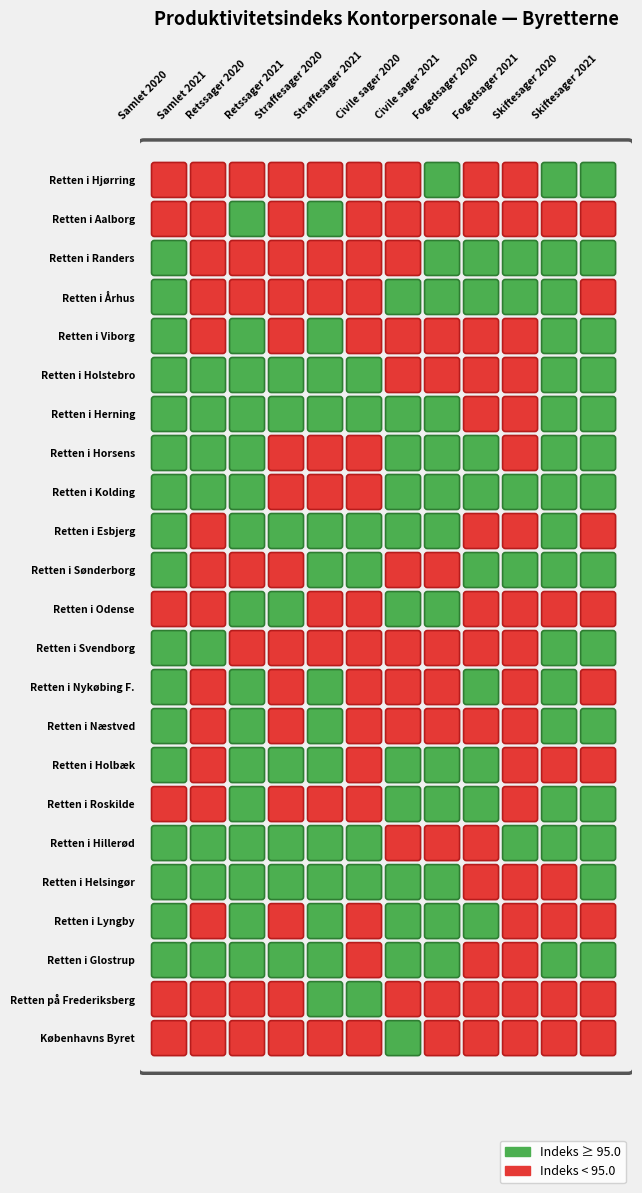

Rank the series by their maximum value, from highest to lowest.

Retten i Glostrup, Retten i Esbjerg, Retten i Herning, Retten i Viborg, Retten i Helsingør, Retten i Hillerød, Retten i Horsens, Retten i Randers, Retten i Odense, Retten i Svendborg, Retten i Århus, Retten i Holstebro, Københavns Byret, Retten i Holbæk, Retten i Hjørring, Retten i Roskilde, Retten i Nykøbing F., Retten i Sønderborg, Retten i Lyngby, Retten i Kolding, Retten i Næstved, Retten på Frederiksberg, Retten i Aalborg